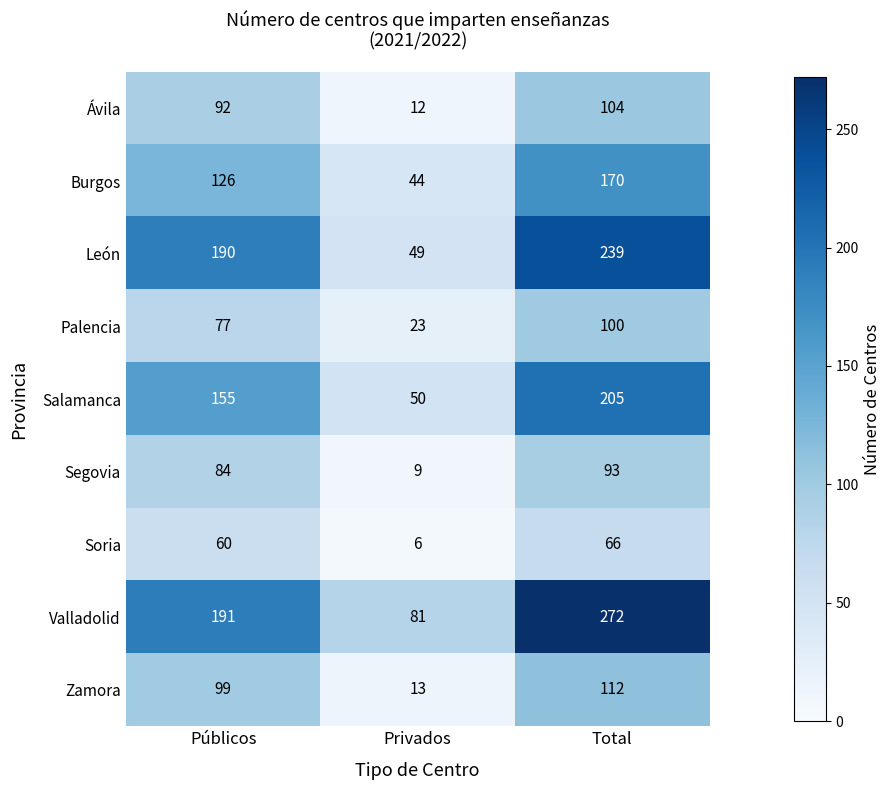

Which category has the lowest value in the Segovia series?

Privados